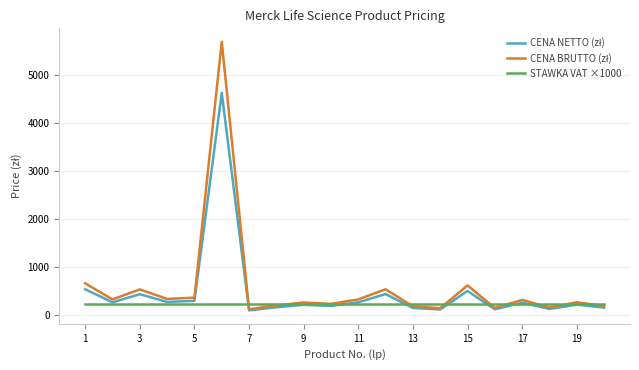

How many categories are shown in the chart?

20